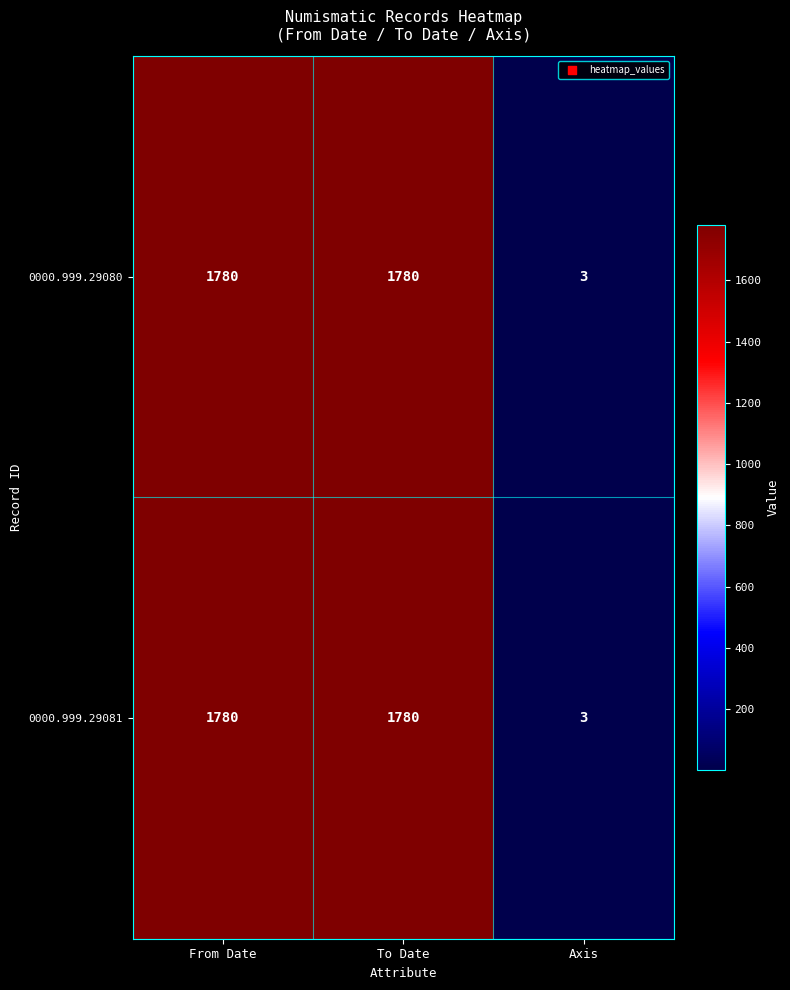

How many 0000.999.29080 values are between 3 and 1780?

3